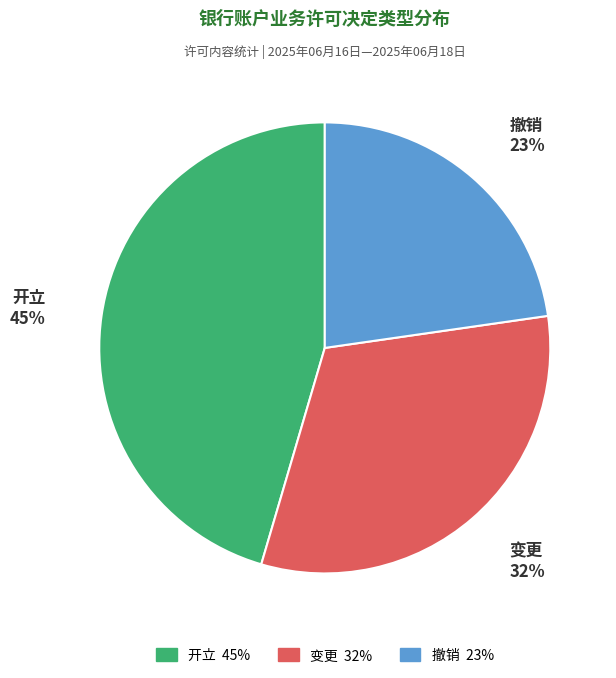

Is the sum of 变更 and 撤销 greater than half?

Yes